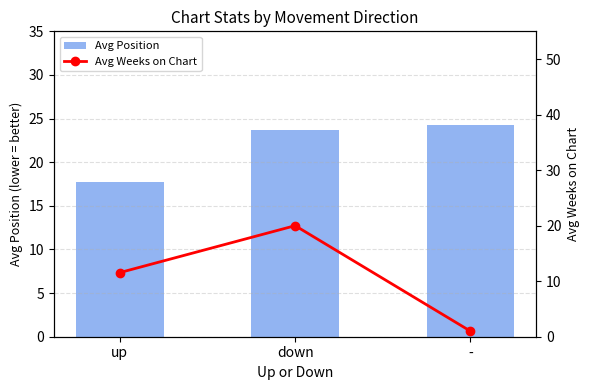

Rank the series by their maximum value, from highest to lowest.

Avg Position, Avg Weeks on Chart